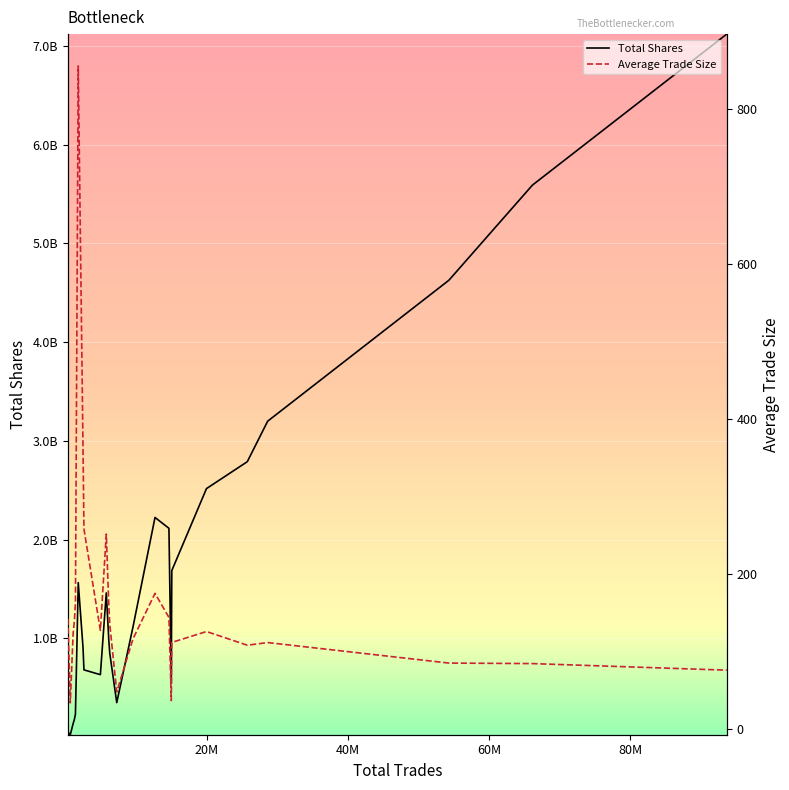

What is the minimum value for Average Trade Size?

33.8